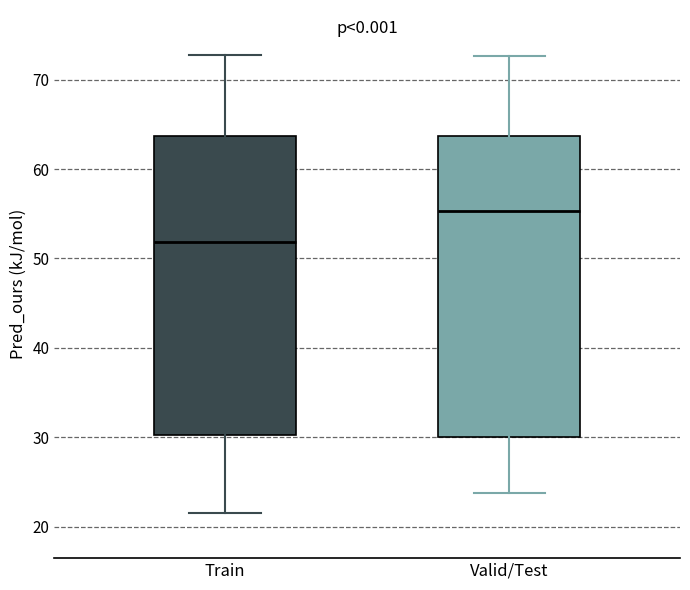

Which box has the highest median line?

Valid/Test